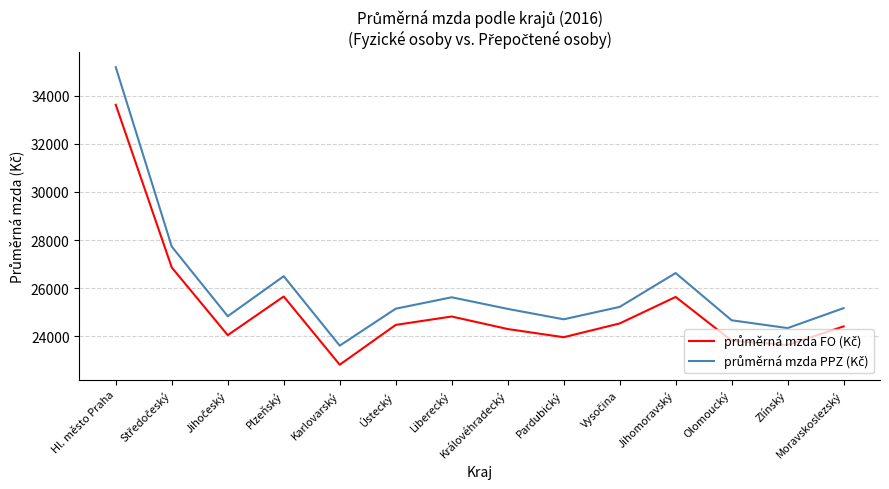

Which label corresponds to the smallest value in the chart?

Karlovarský